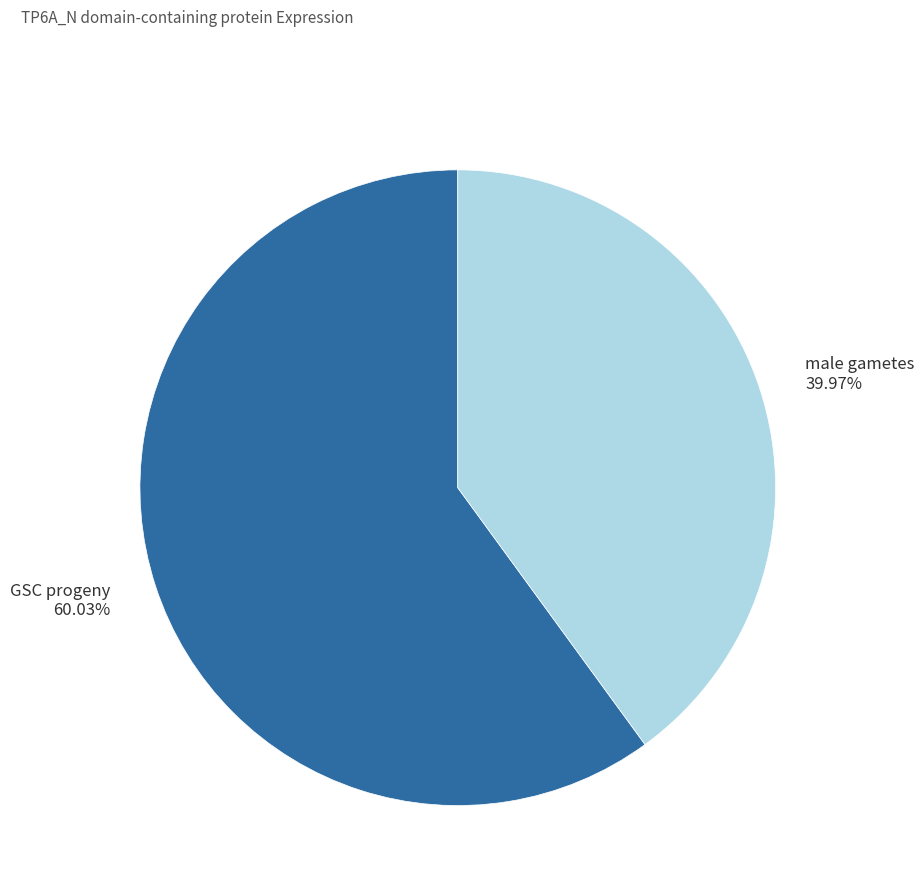

True or false: GSC progeny accounts for 51% of the total.

False